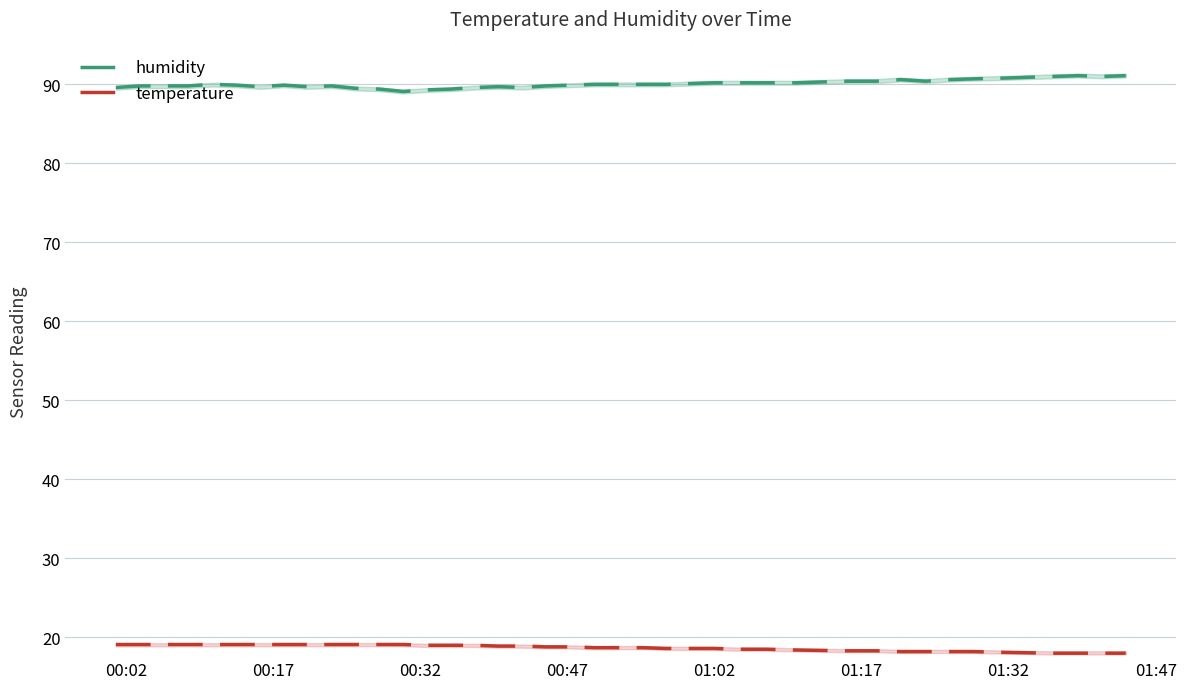

How many distinct data groups are displayed?

2